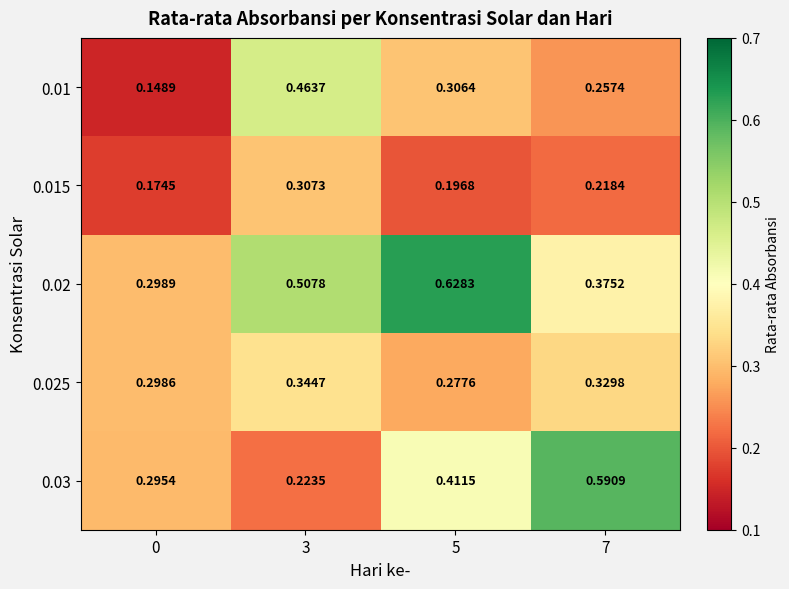

Is the value of 0.015 at 3 greater than the value of 0.025 at 5?

Yes